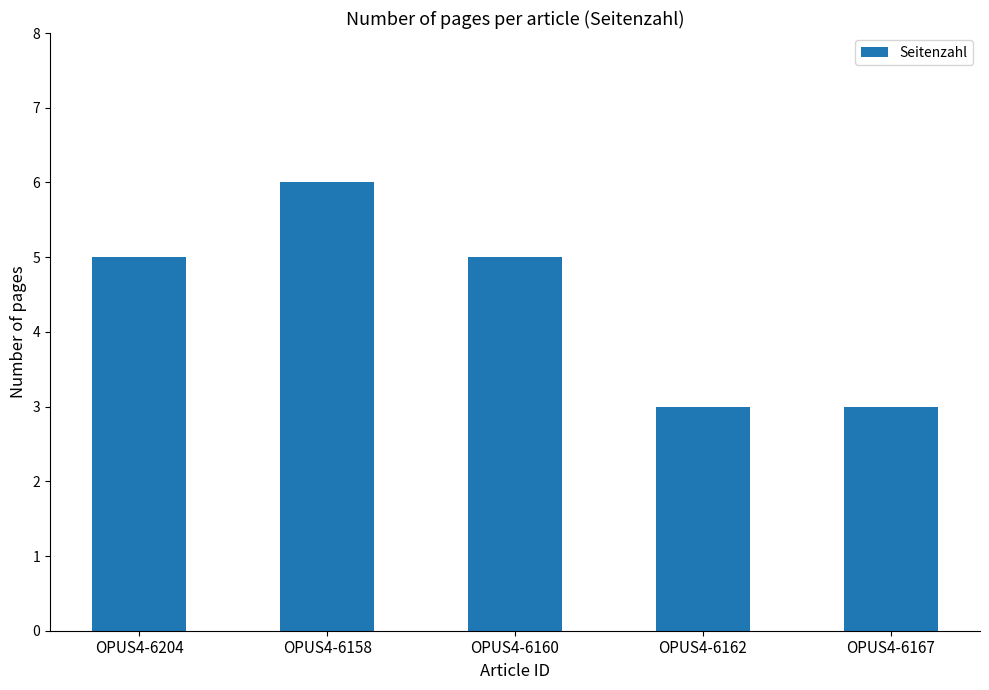

How many categories are shown in the chart?

5